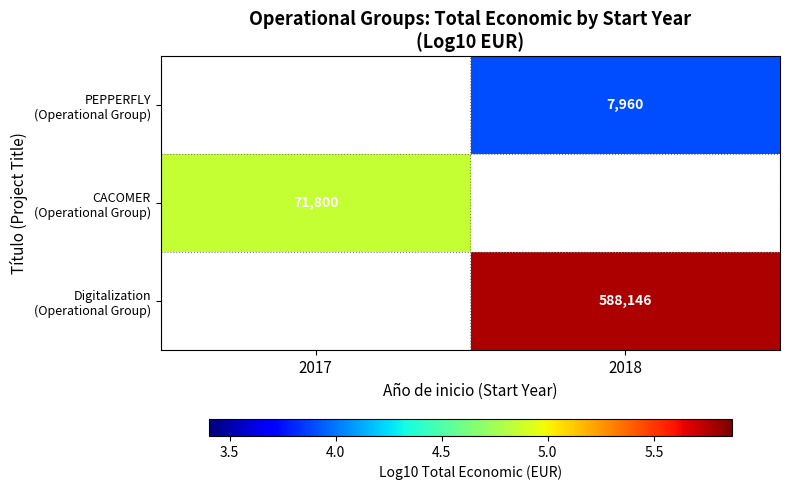

At which category does the chart reach its peak across all series?

2018